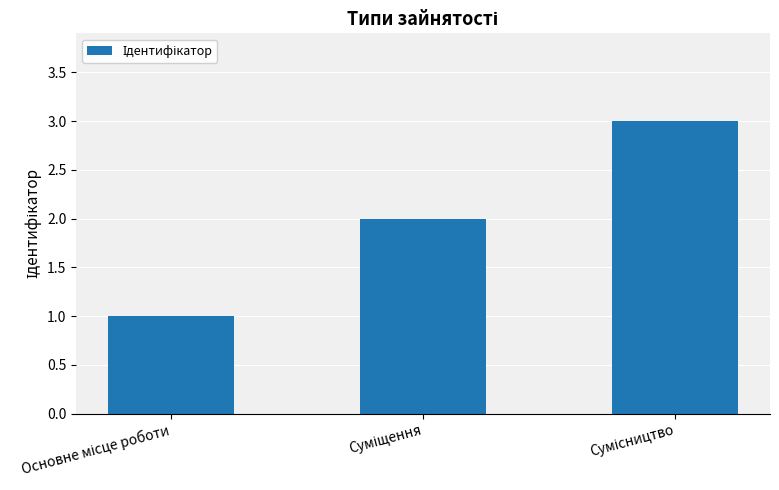

What is the minimum value shown in the chart?

1